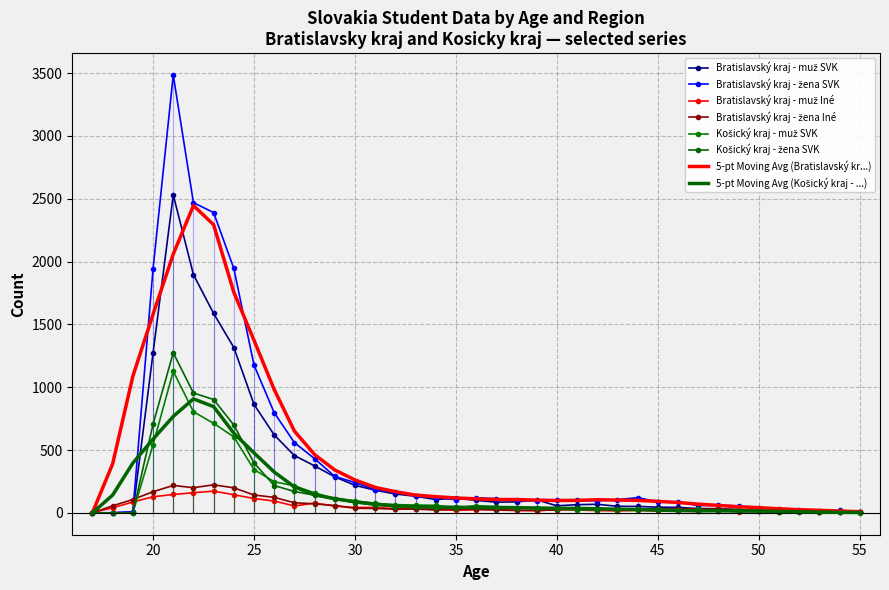

Between 23 and 30, which series saw the biggest shift?

Bratislavsky_zena_SVK